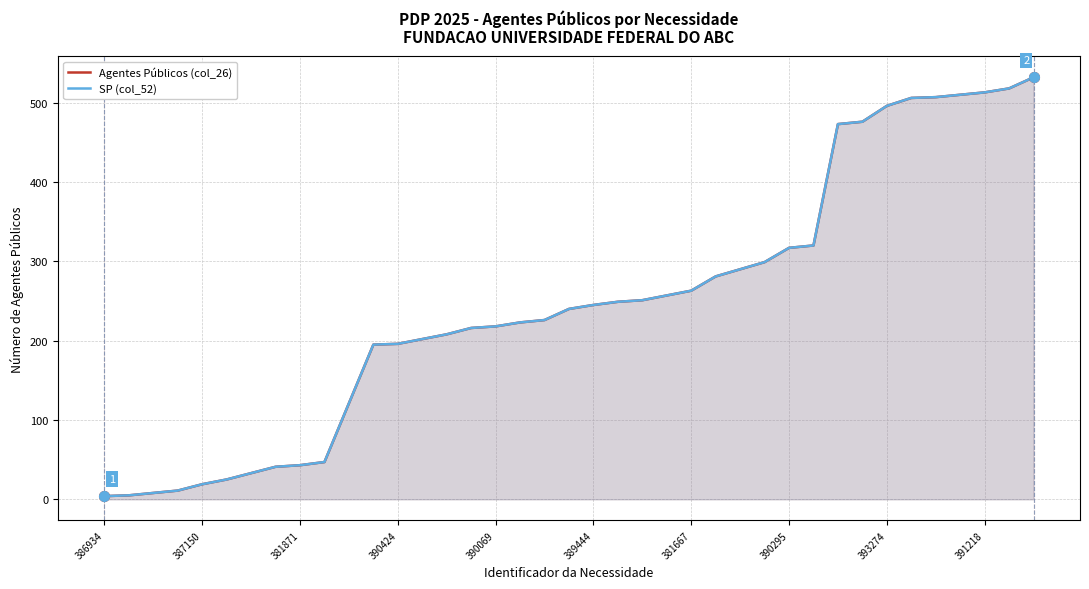

Which series has the largest total across all categories?

Agentes Públicos (col_26)